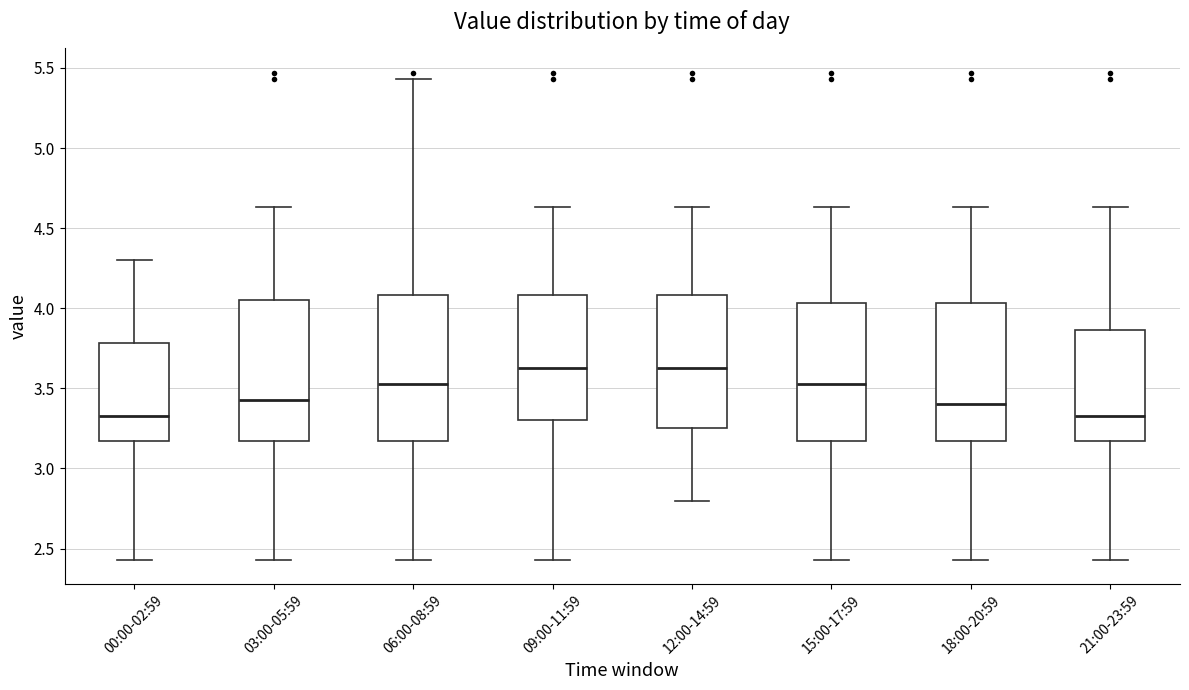

Where is the lower edge of the box for 18:00-20:59 on the y-axis? The values are not printed on the chart, so give them approximately, as read against the axis.

3.15